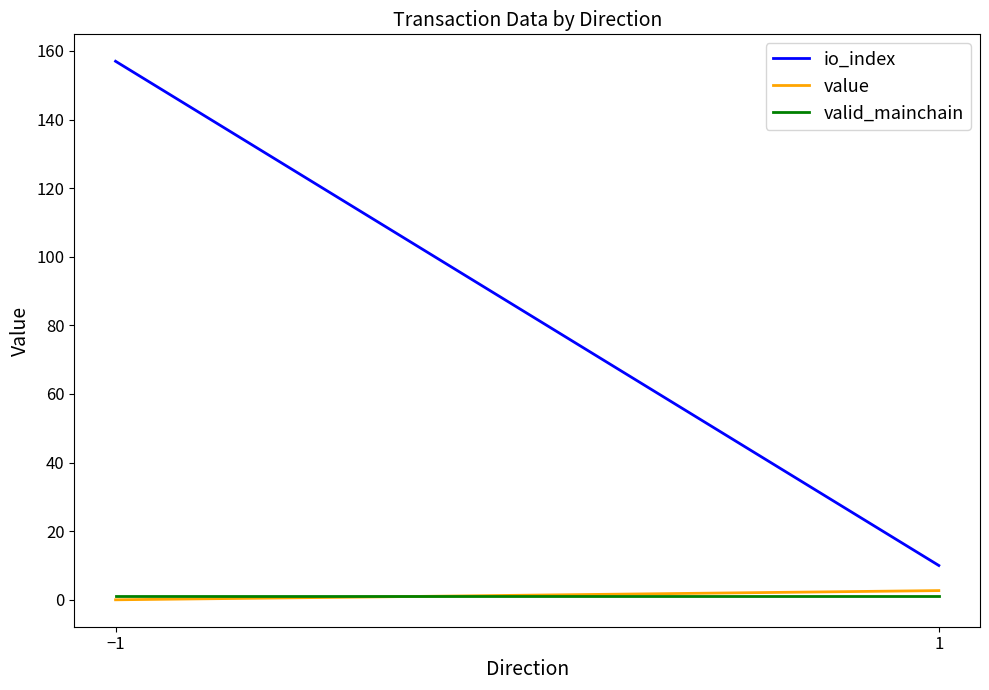

What is the label of the 1st point from the right?

1